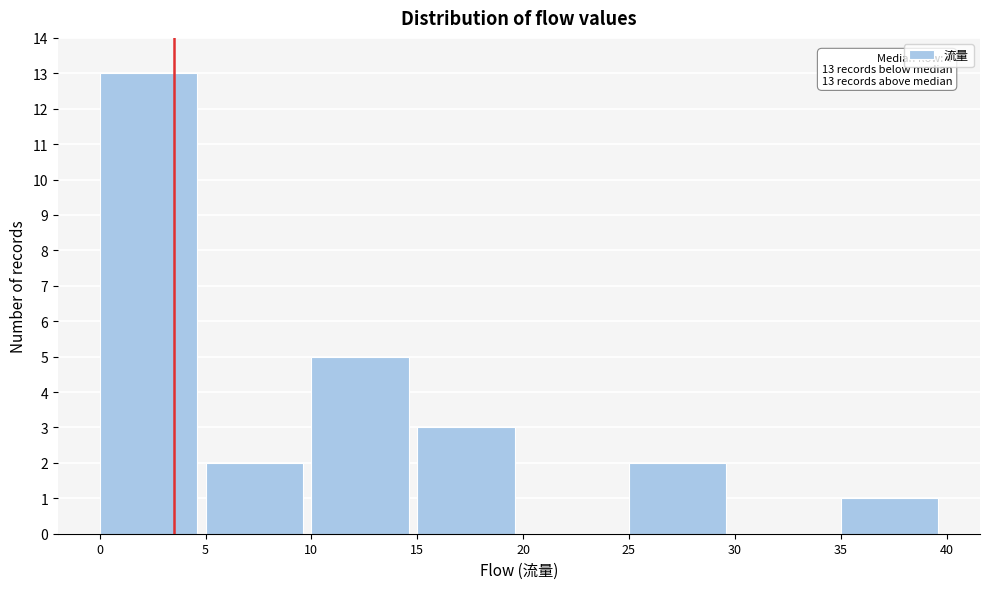

Over which range of the x-axis is the bar tallest?

0 to 5